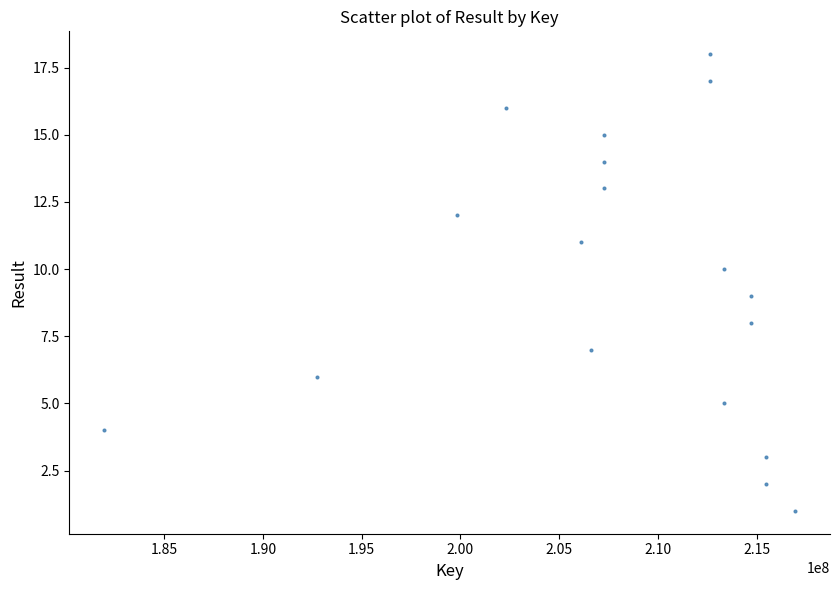

What is the range of Y values (max minus min)?

17